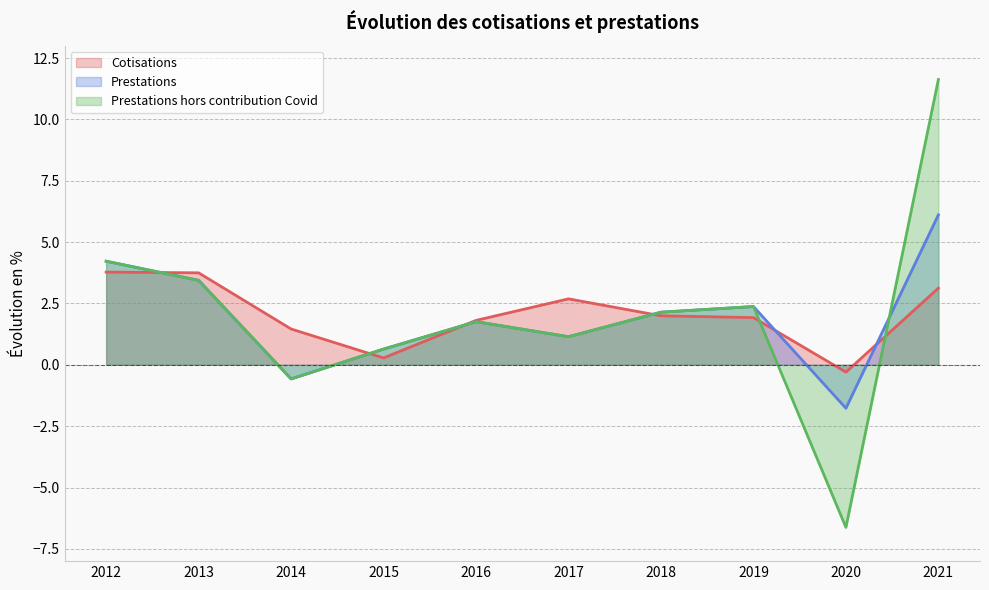

Which series has the widest spread of values?

Prestations hors contribution Covid